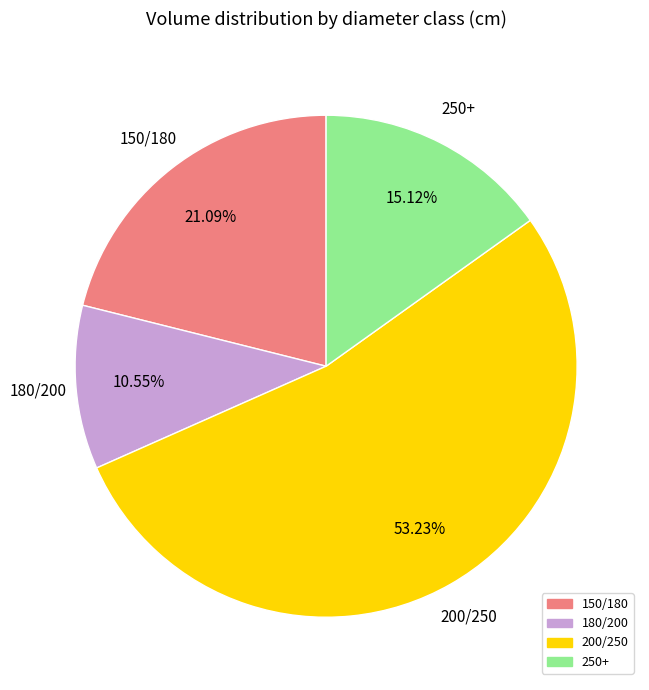

The 200/250 slice represents 53% of the pie. True or false?

True